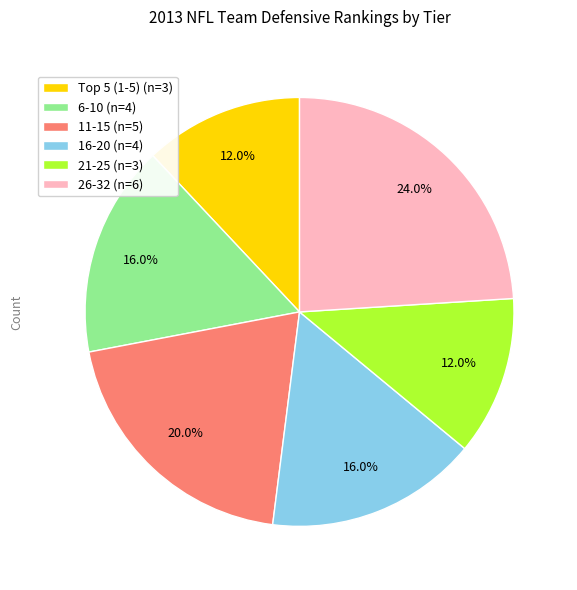

What is the total percentage of 6-10 (n=4) and 16-20 (n=4)?

32.0%